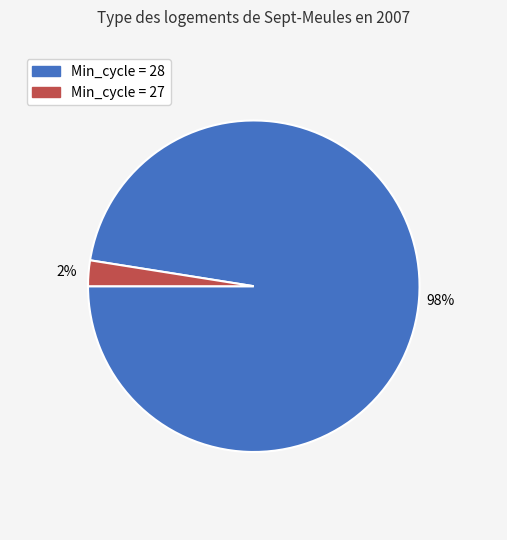

To the nearest percent, what is the average slice percentage?

50%